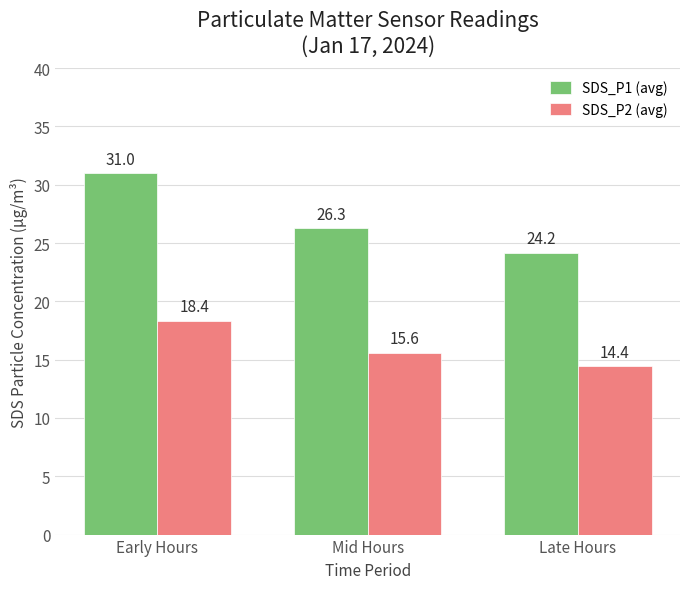

What is the value of the SDS_P2 (avg) bar at the 2nd from the left?

15.6